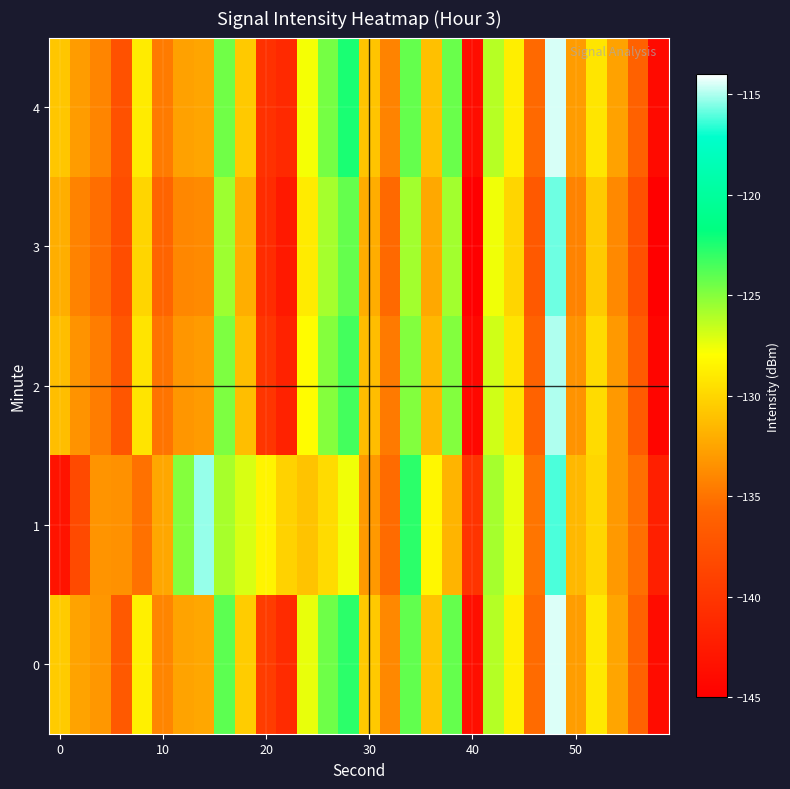

How many data points does each series have?

30